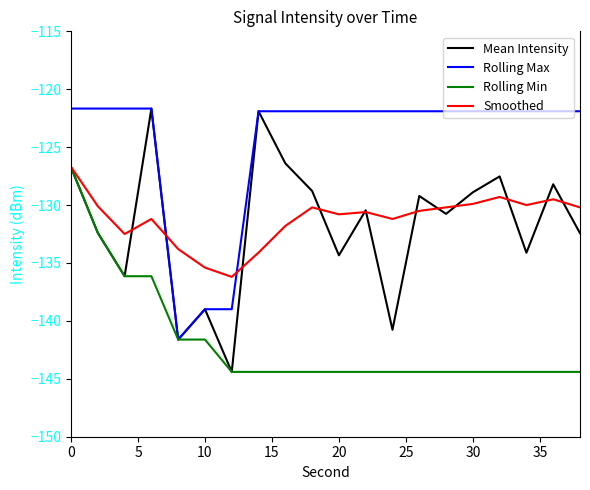

What is the minimum value shown in the chart?

-144.4